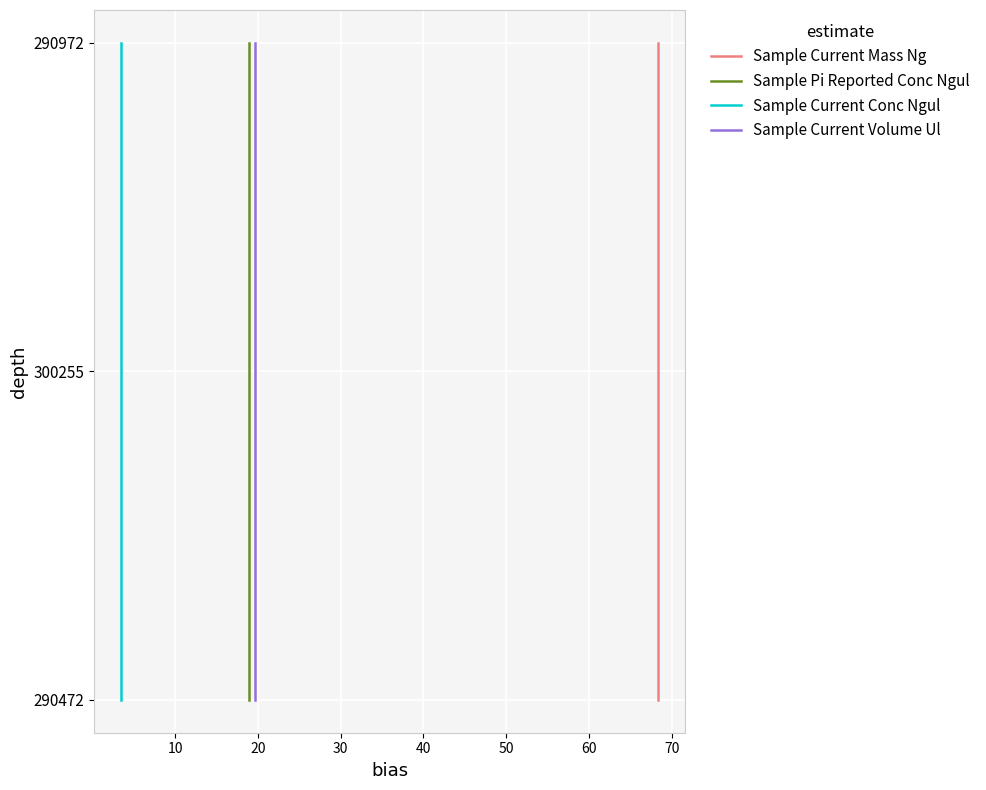

Does the chart display data point markers on the line(s)?

No